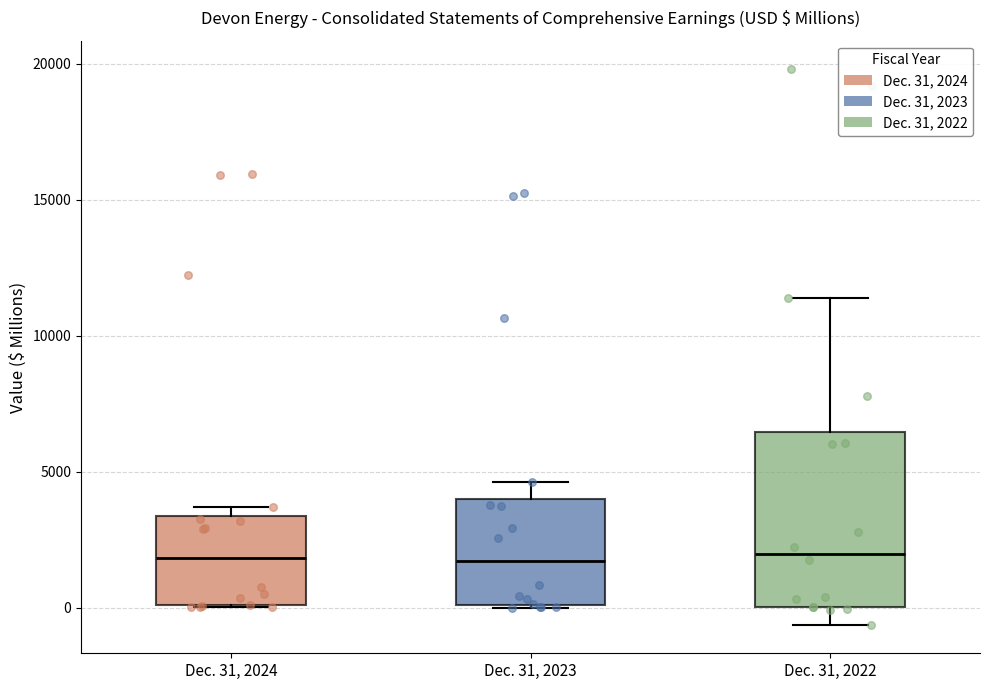

Reading left to right, transcribe this box plot: for each box, give where its median line is, the range the box spans, and where its two whiskers end, as read against the y-axis. The values are not printed on the chart, so give them approximately, as read against the axis.

Dec. 31, 2024: median 2000, box 0 to 3500, whiskers 0 to 3500 (just above the box's upper edge)
Dec. 31, 2023: median 1500, box 0 to 4000, whiskers 0 to 4500
Dec. 31, 2022: median 2000, box 0 to 6500, whiskers -500 to 11500